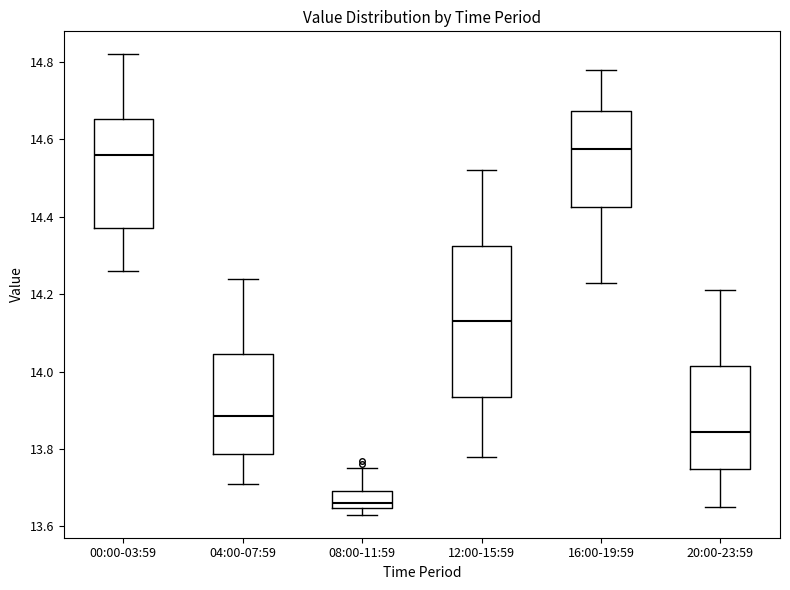

Where is the upper edge of the box for 12:00-15:59 on the y-axis? The values are not printed on the chart, so give them approximately, as read against the axis.

14.32